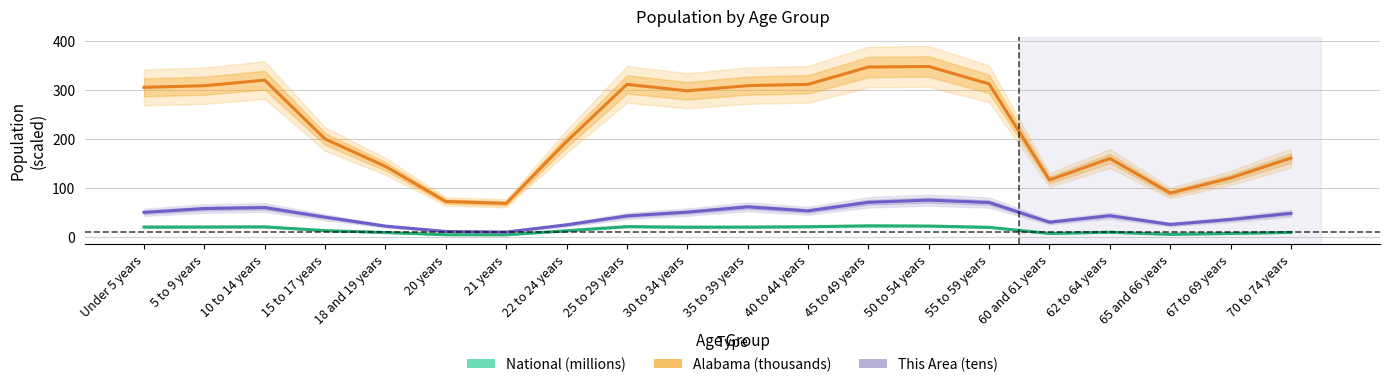

How many lines are shown in the chart?

3